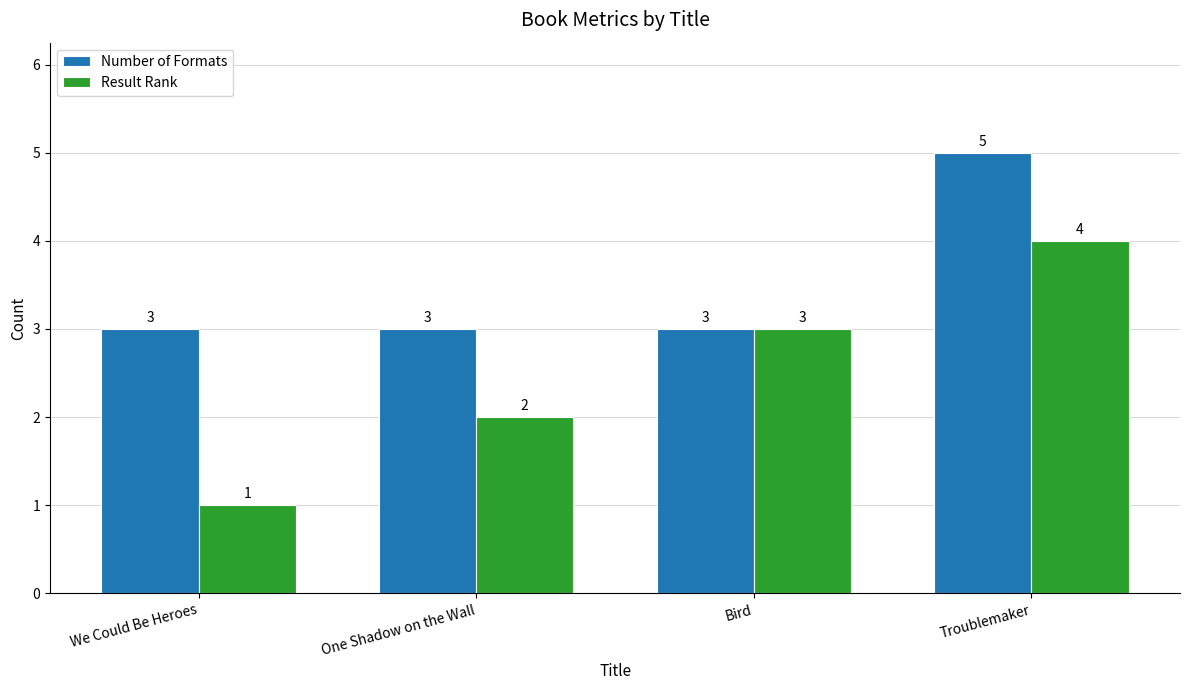

True or false: Result Rank has a value of 0 at We Could Be Heroes.

False